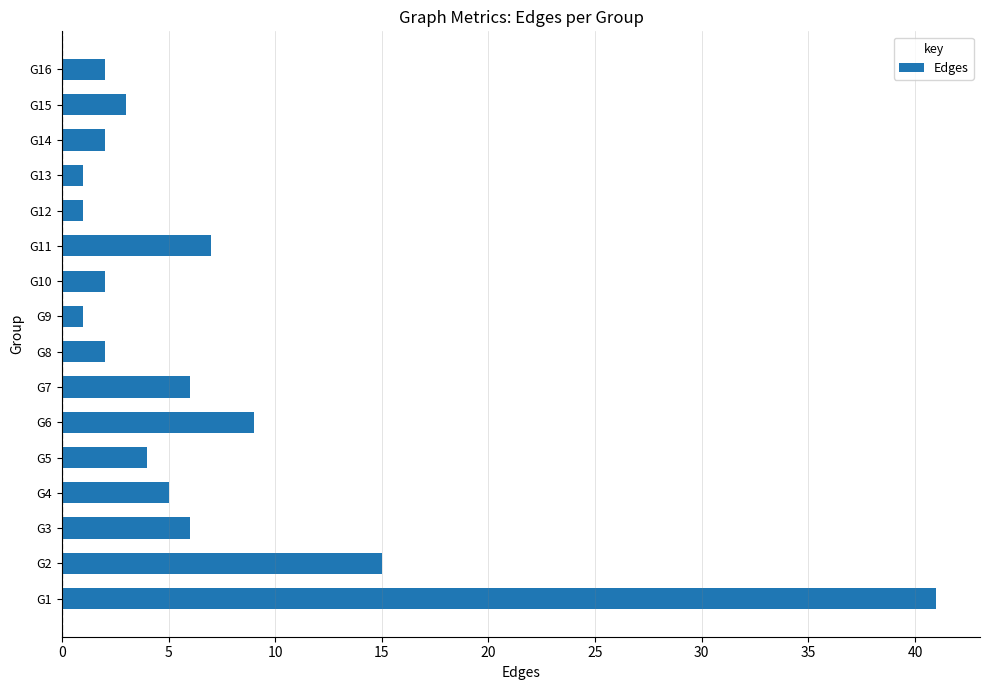

What is the average value?

7